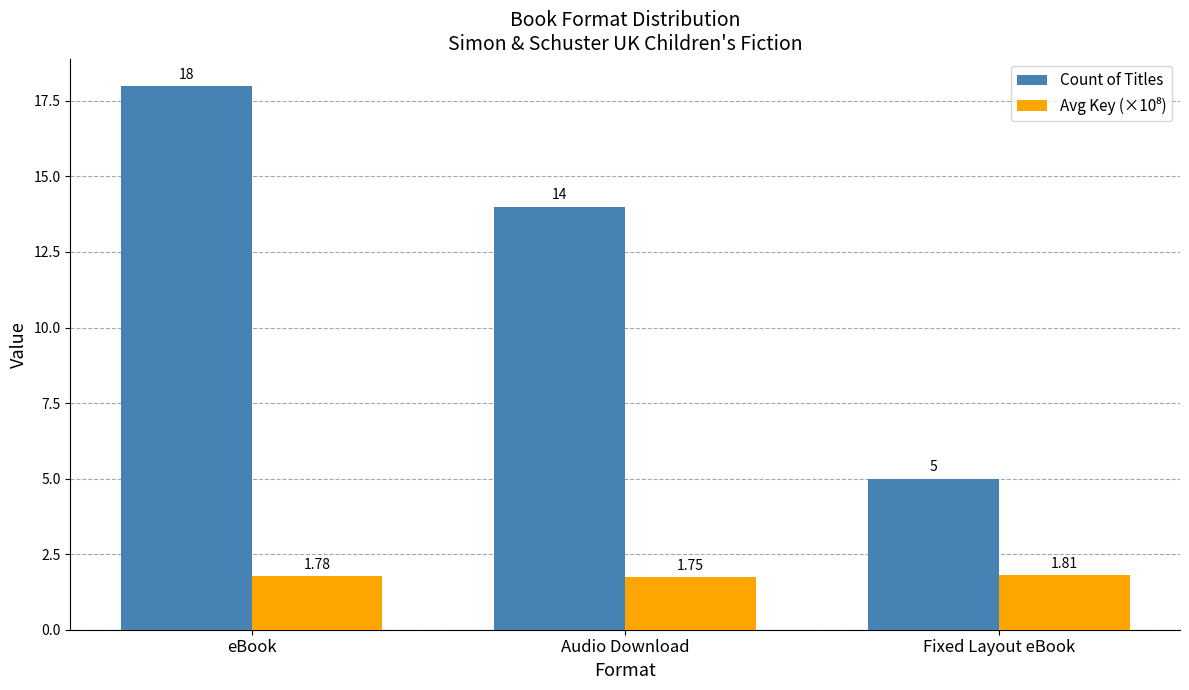

Does the chart contain stacked bars?

No